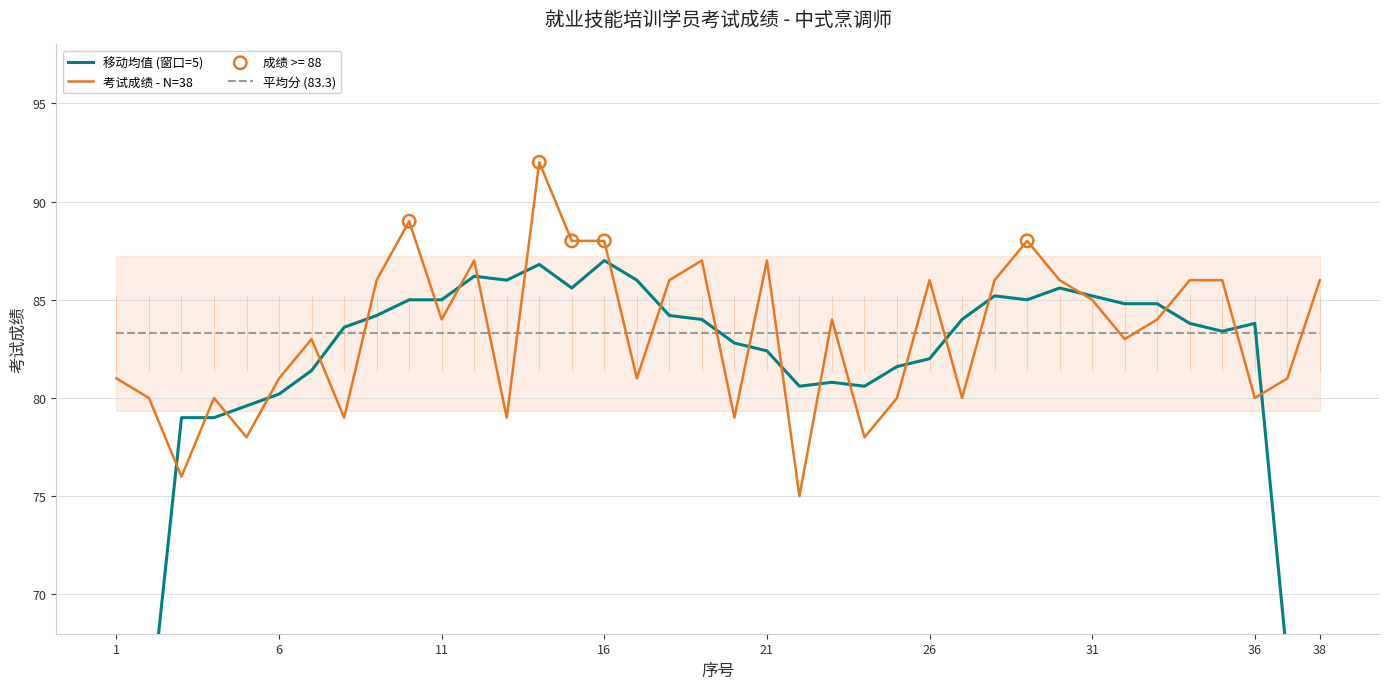

At how many categories does at least one series exceed 73?

38